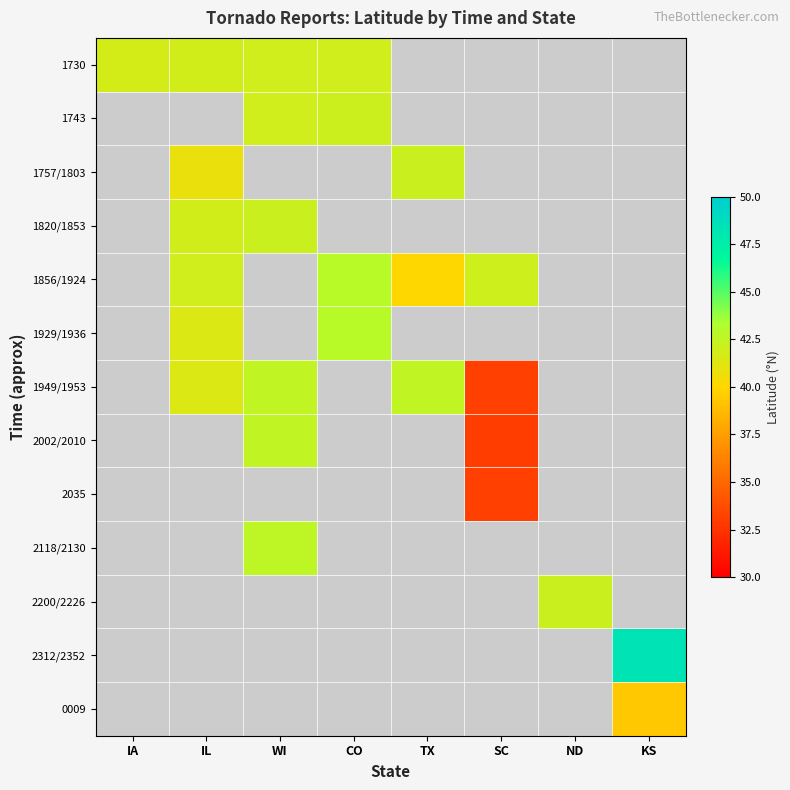

How many categories are shown in the chart?

8